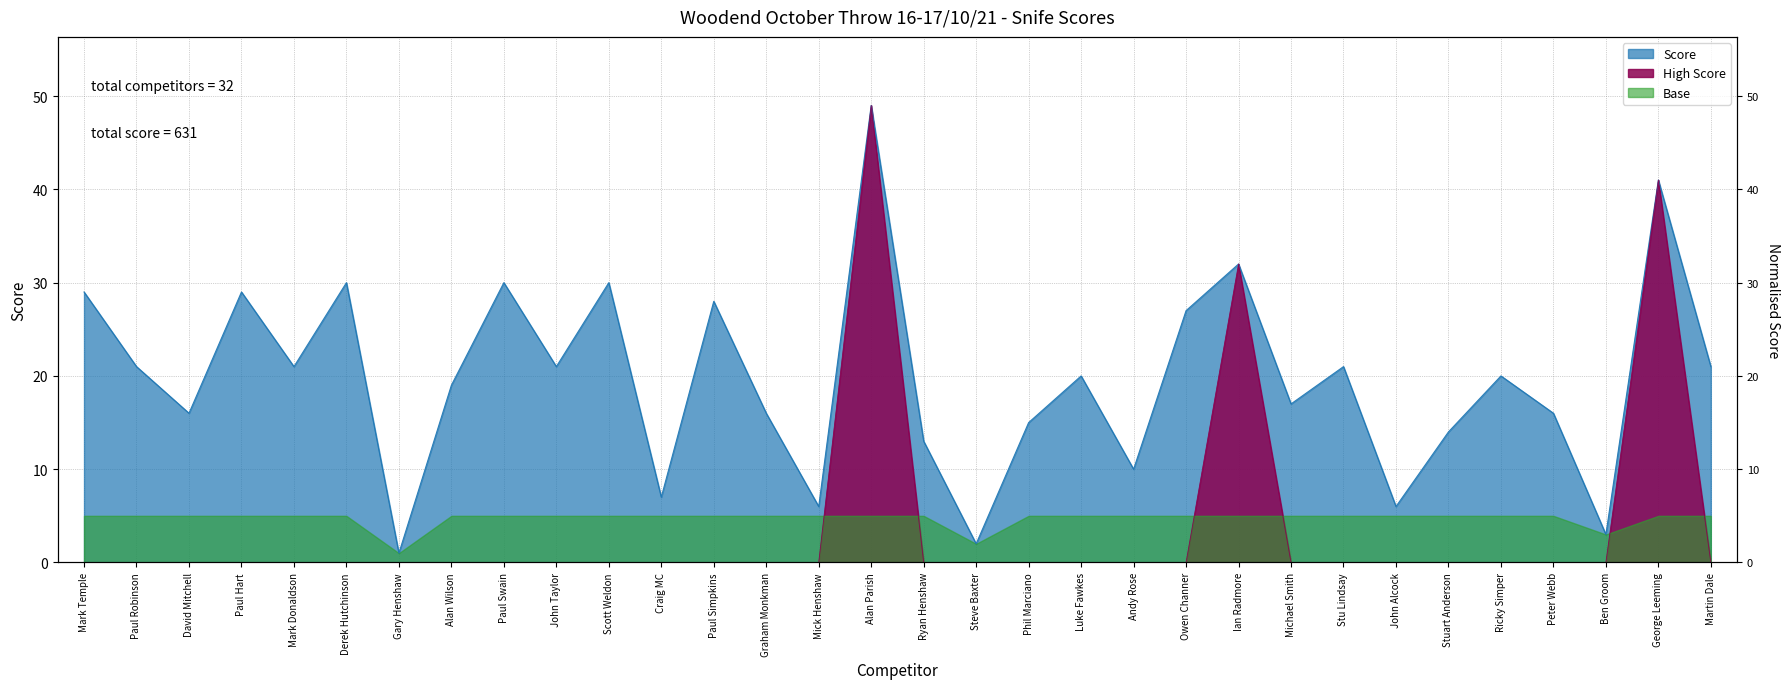

Rank the categories by value from highest to lowest.

Alan Parish, George Leeming, Ian Radmore, Derek Hutchinson, Paul Swain, Scott Weldon, Mark Temple, Paul Hart, Paul Simpkins, Owen Channer, Paul Robinson, Mark Donaldson, John Taylor, Stu Lindsay, Martin Dale, Luke Fawkes, Ricky Simper, Alan Wilson, Michael Smith, David Mitchell, Graham Monkman, Peter Webb, Phil Marciano, Stuart Anderson, Ryan Henshaw, Andy Rose, Craig MC, Mick Henshaw, John Alcock, Ben Groom, Steve Baxter, Gary Henshaw